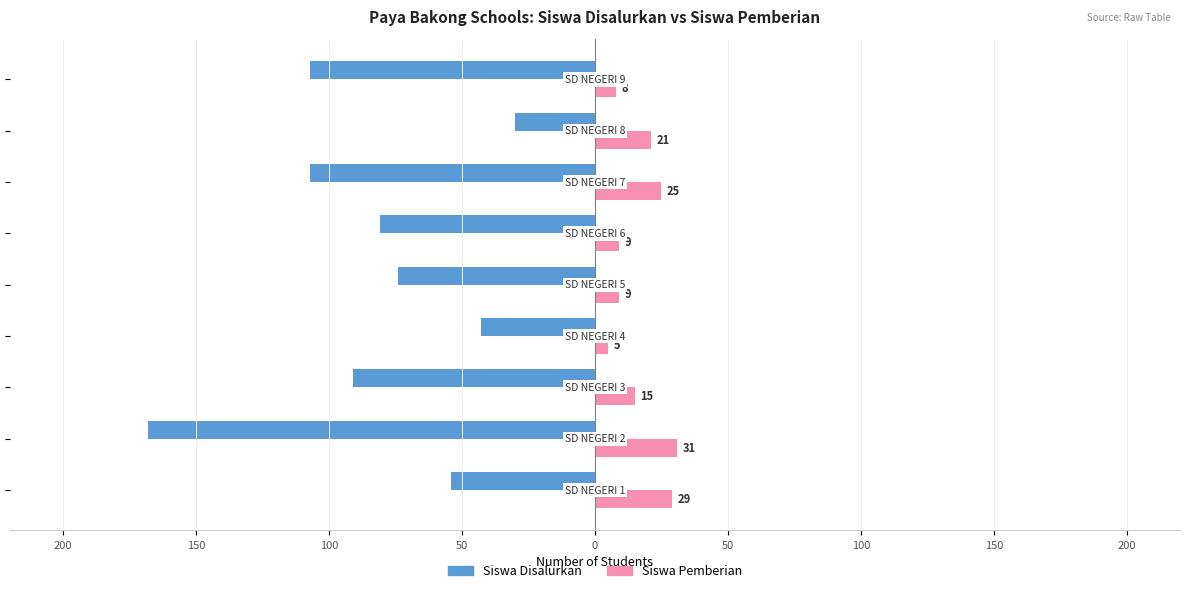

What is the value of the Siswa Pemberian bar at the 1st from the left?

29